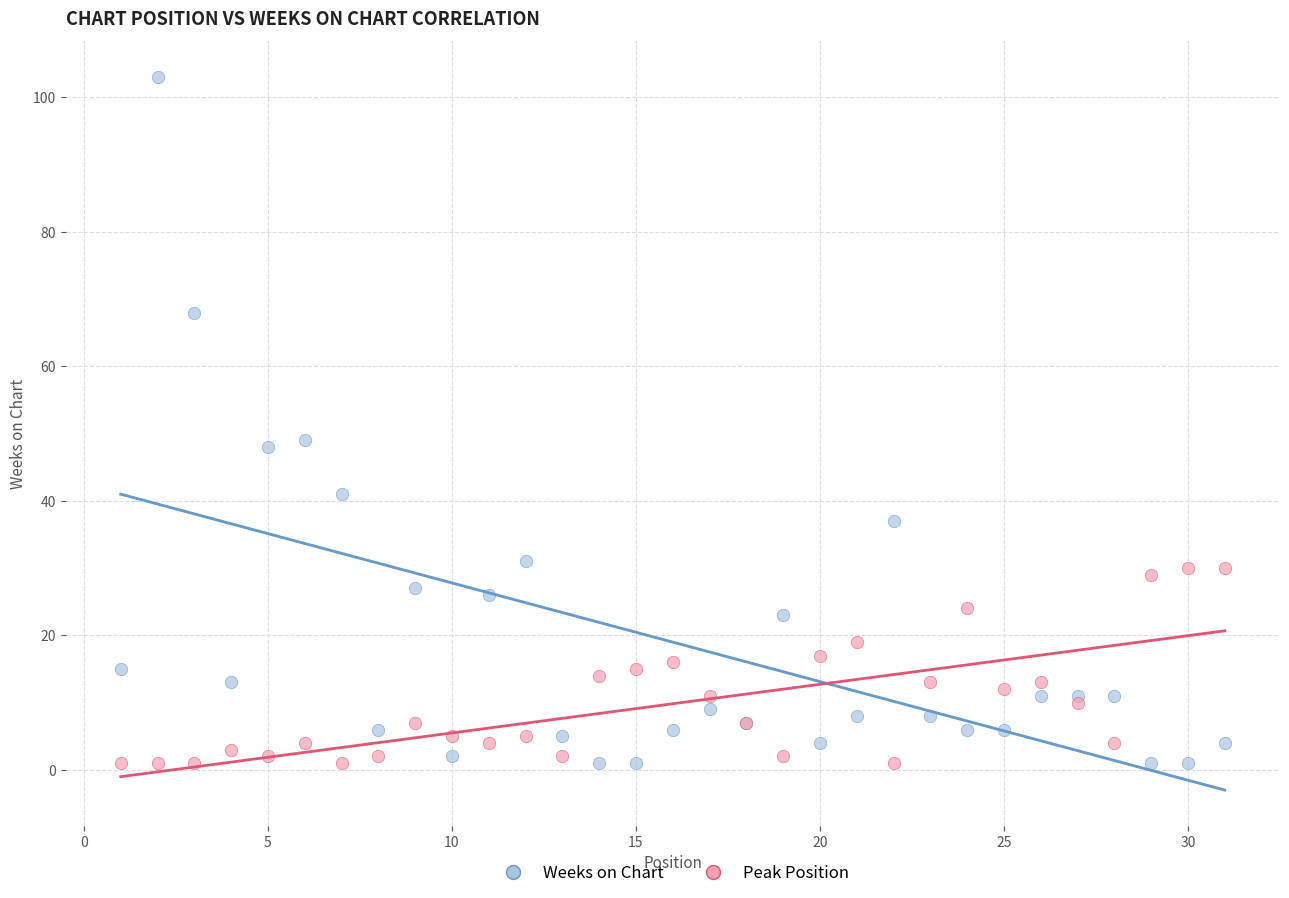

What is the X range (max minus min) for the scatter plot?

30